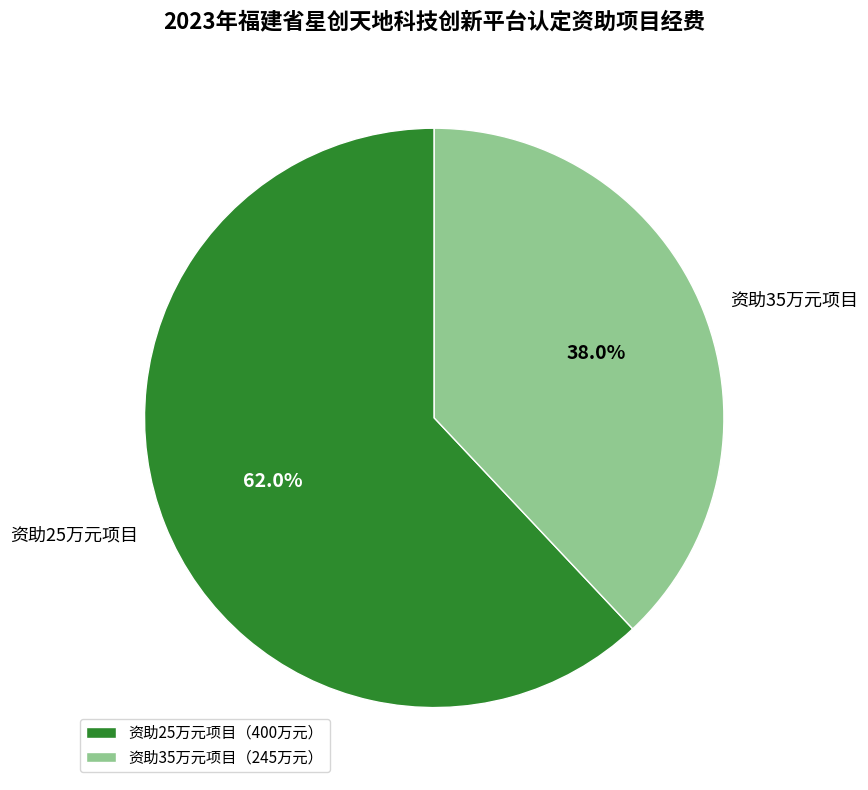

What is the ratio of the value at 资助25万元项目 to the value at 资助35万元项目?

1.6